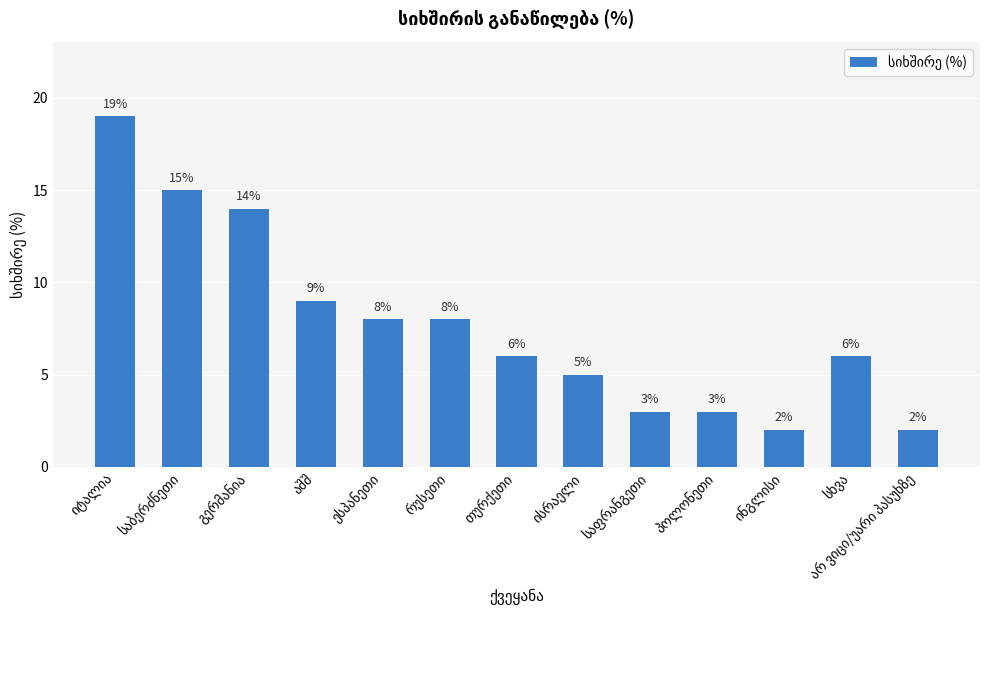

What is the average value?

8